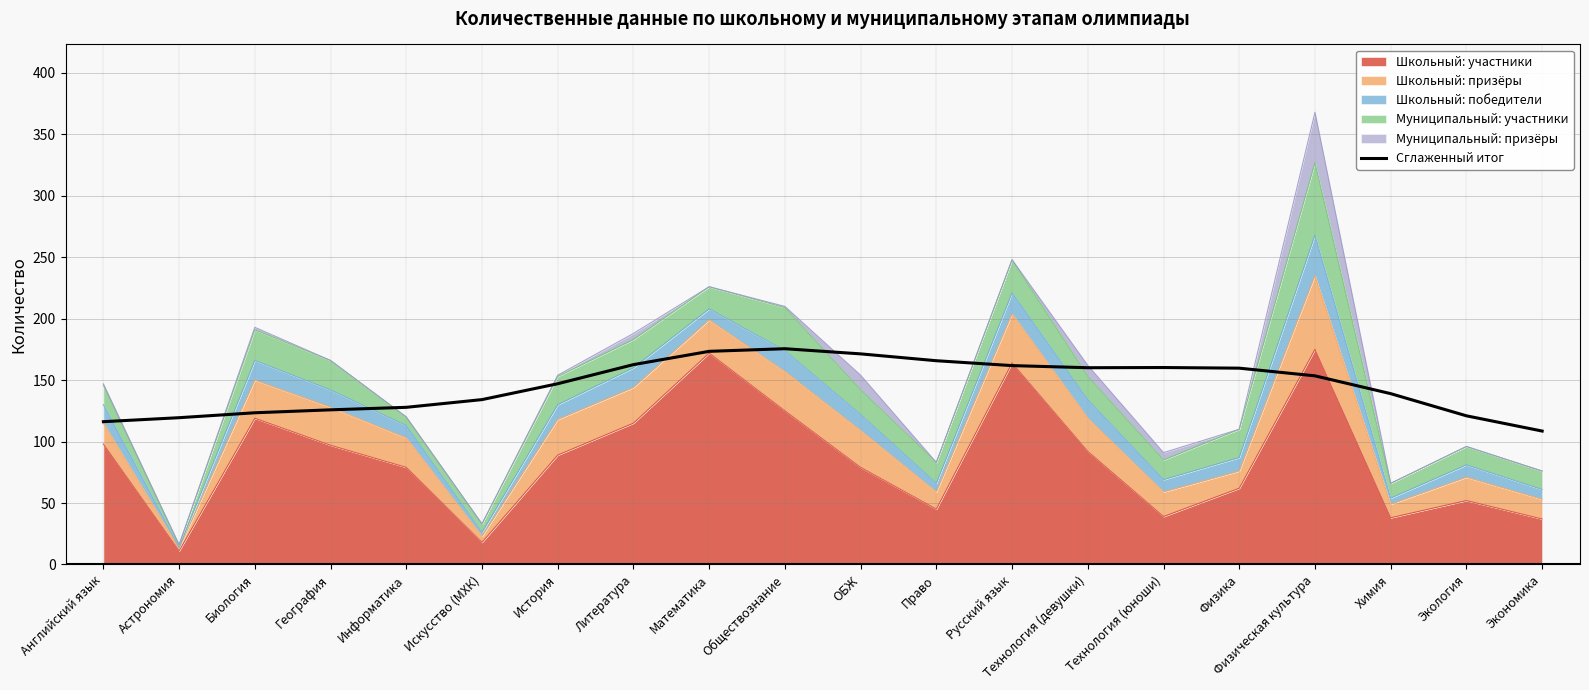

What is the difference between the values at Обществознание and География?

49.7